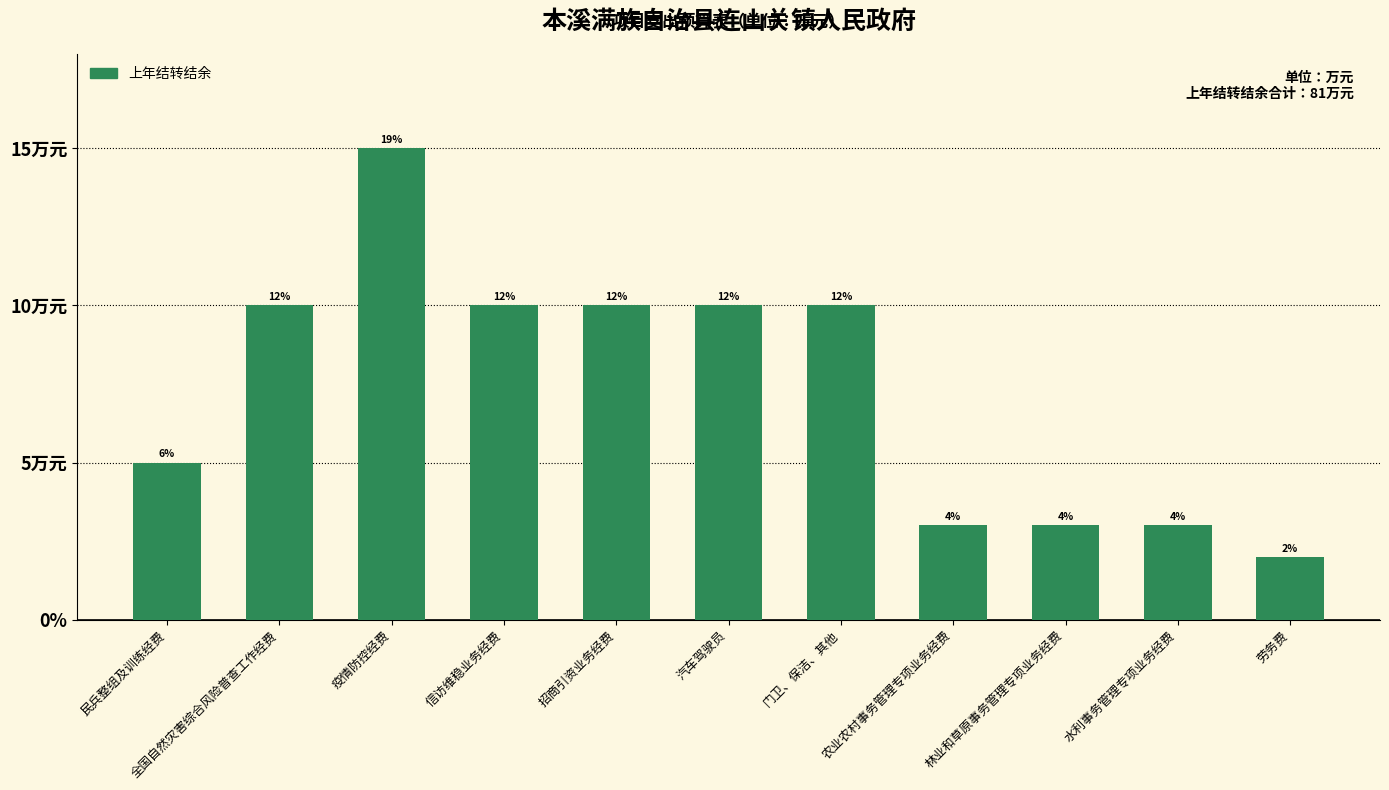

What is the difference between the second highest and minimum values?

8